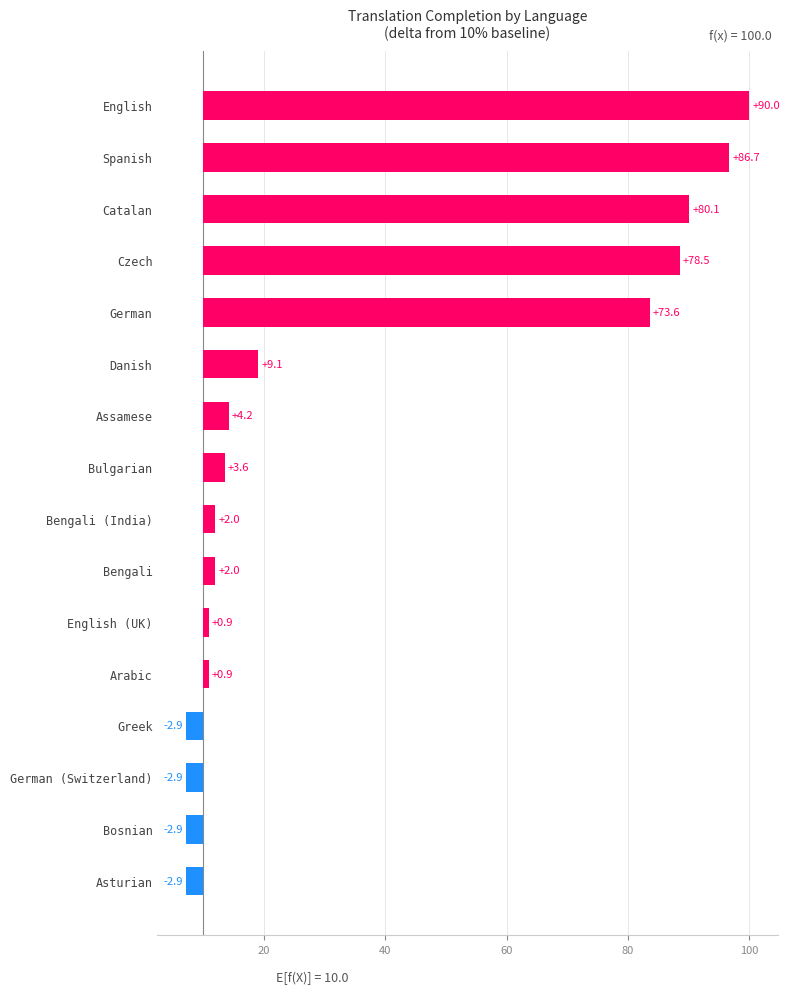

Is the value of translated_percent at Bengali (India) greater than the value of fuzzy_percent at Bulgarian?

Yes